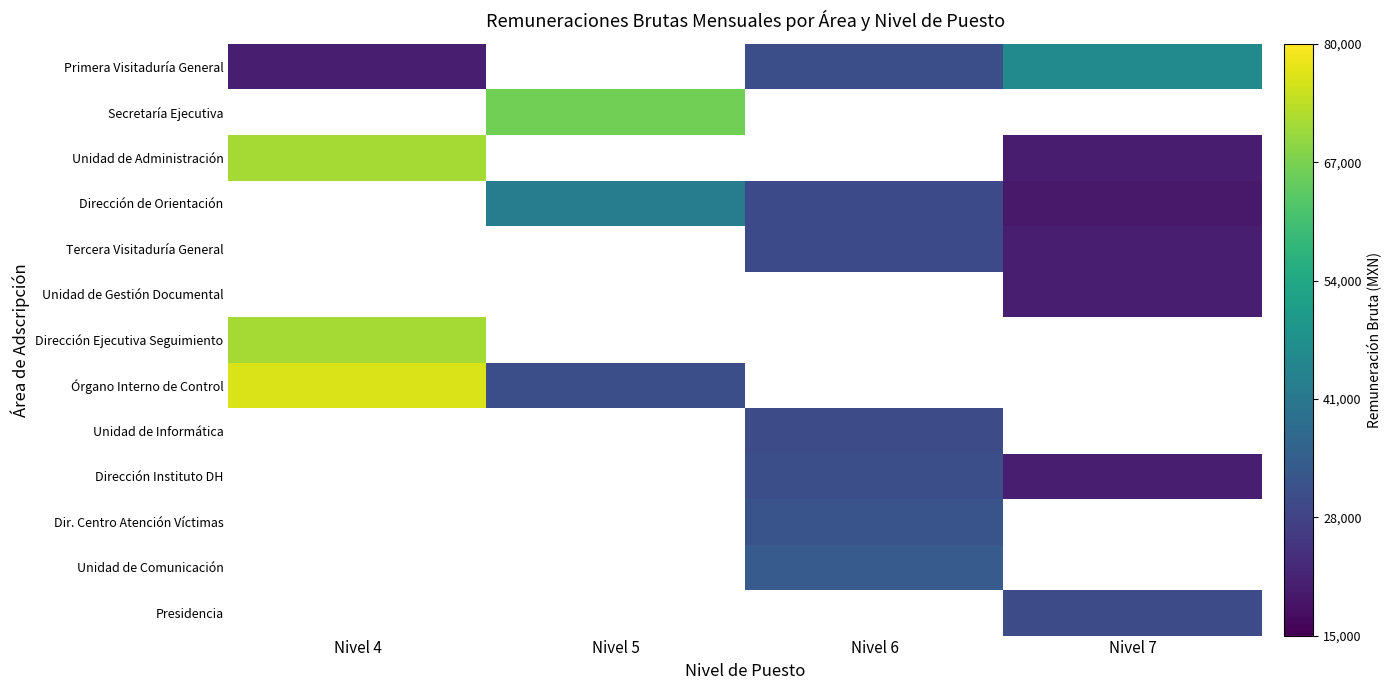

Rank the series by their maximum value, from highest to lowest.

Órgano Interno de Control, Unidad de Informática, Dirección Instituto DH, Dir. Centro Atención Víctimas, Unidad de Comunicación, Presidencia, Primera Visitaduría General, Secretaría Ejecutiva, Unidad de Administración, Dirección de Orientación, Tercera Visitaduría General, Unidad de Gestión Documental, Dirección Ejecutiva Seguimiento